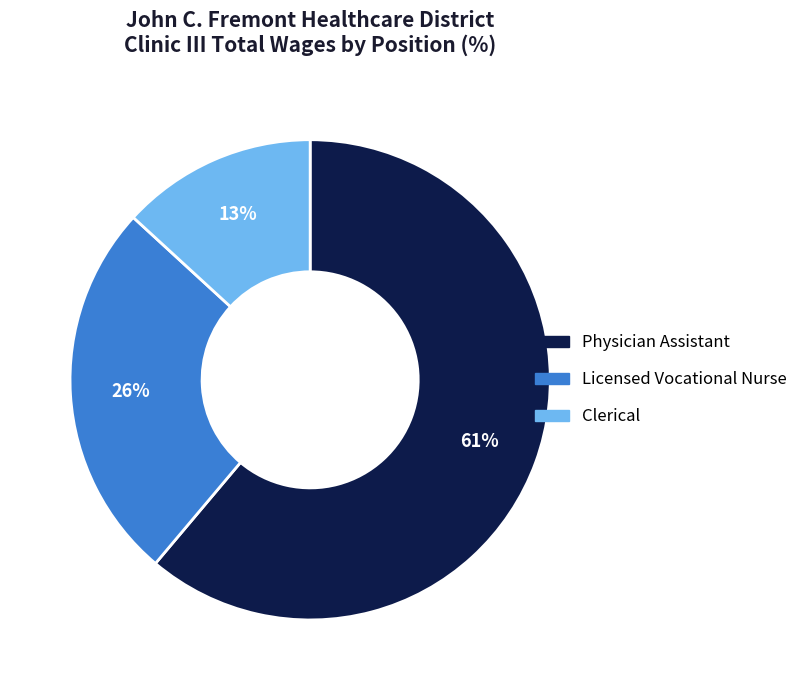

What is the smallest slice in the pie chart?

Clerical